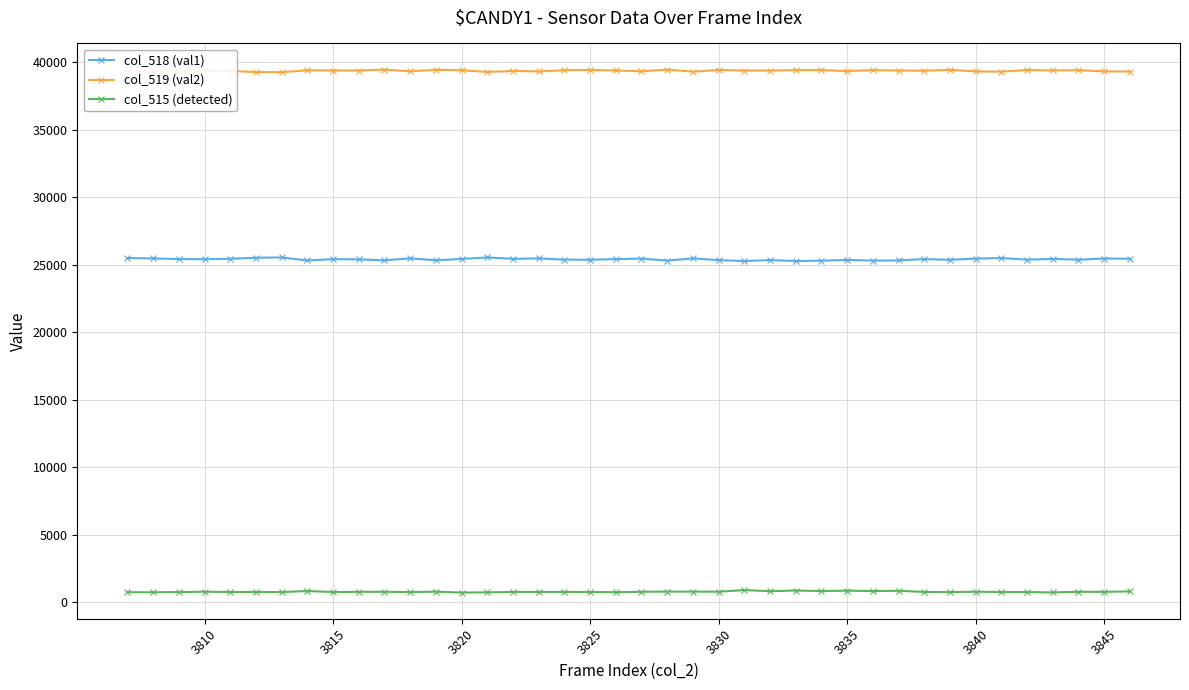

What is the greatest value displayed?

39441